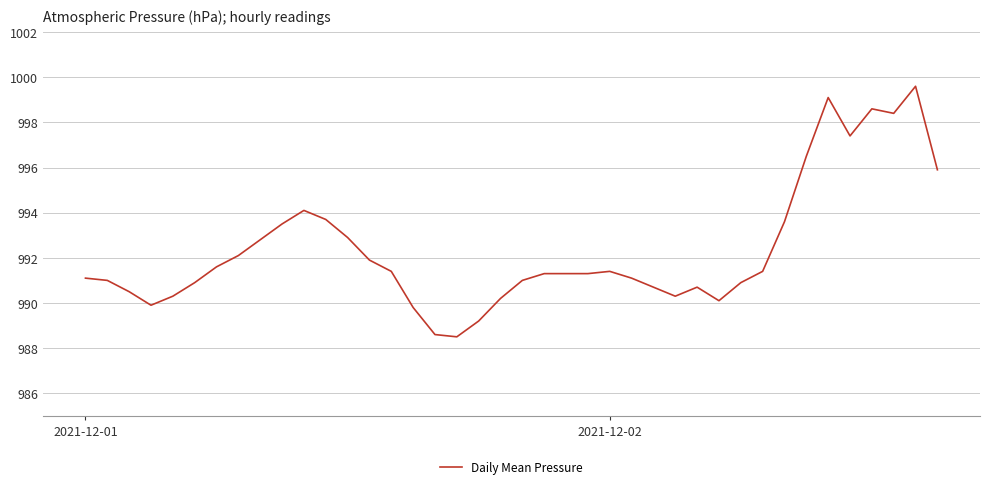

What is the difference between the maximum and minimum values?

11.1